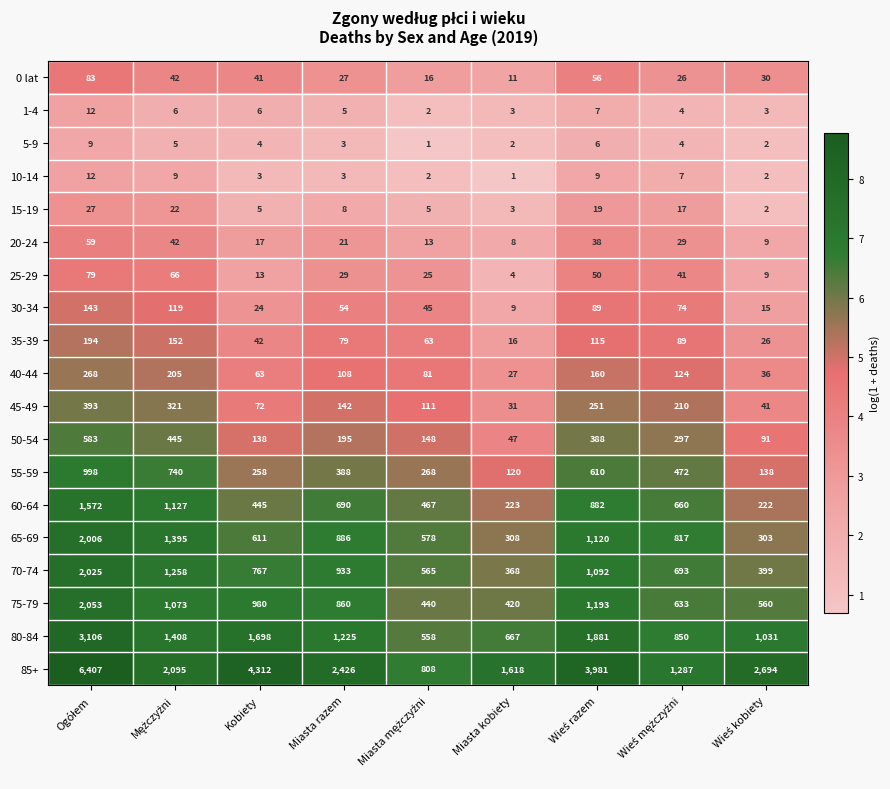

Which series has the widest spread of values?

85+